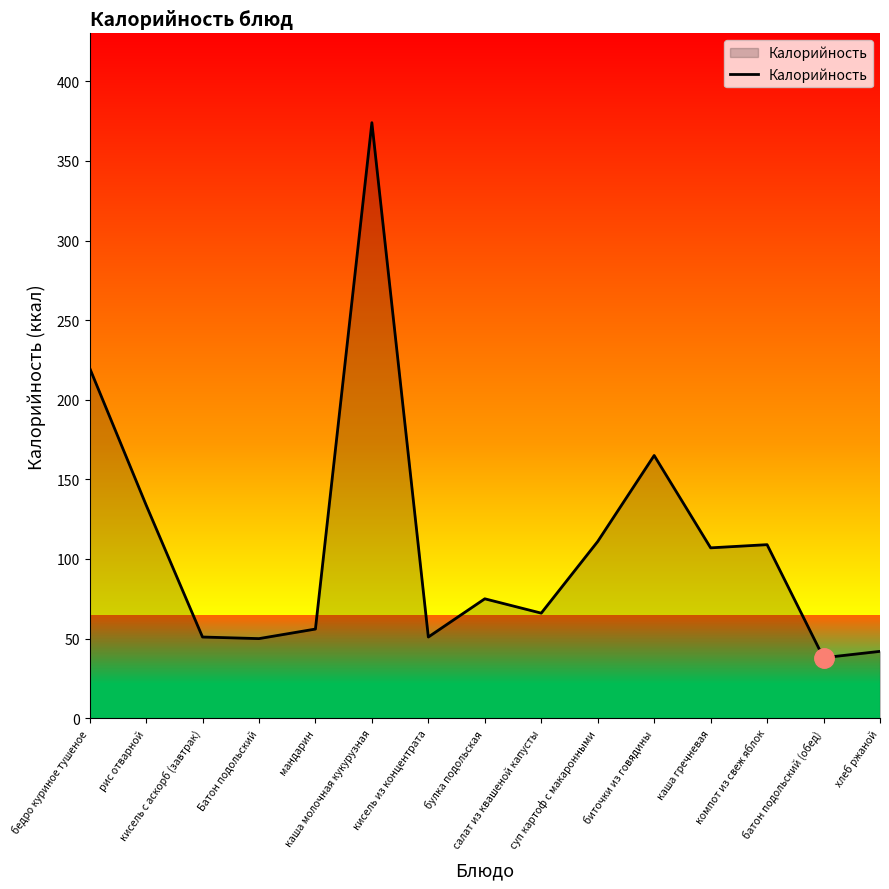

Count the number of data series in this chart.

1